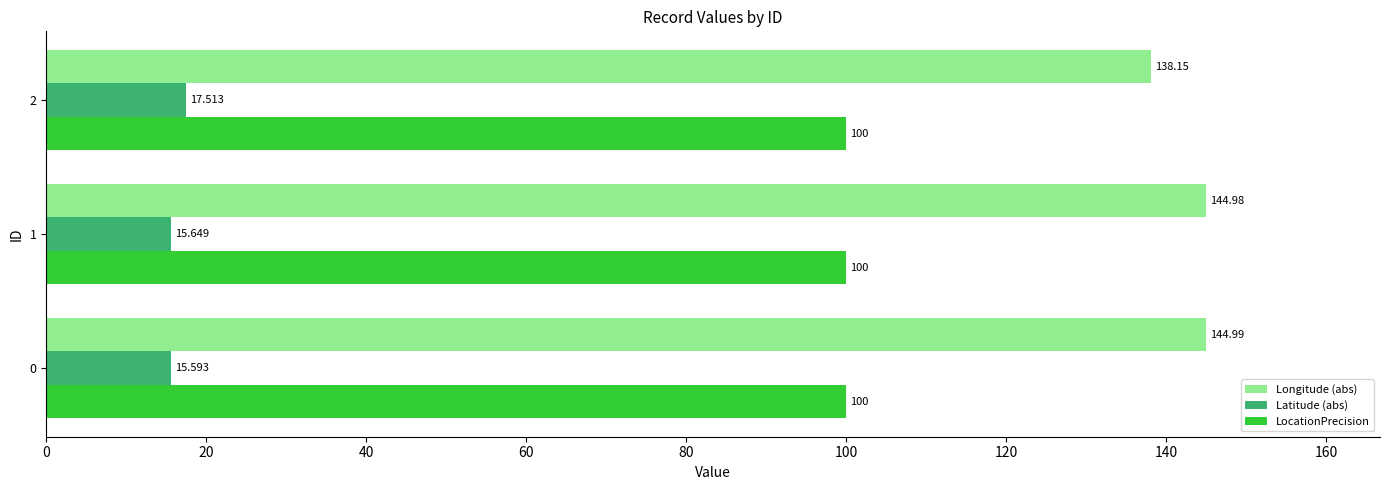

Which series has the widest spread of values?

Longitude (abs)